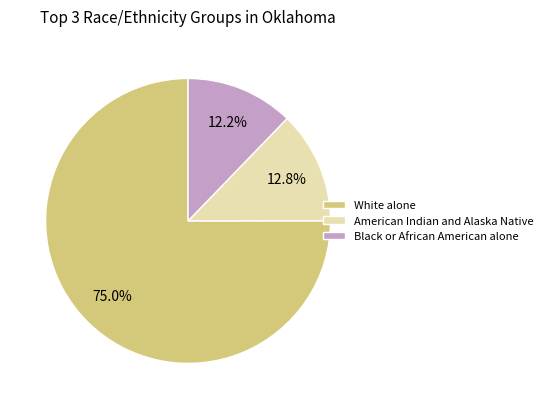

Count the number of slices in the pie.

3